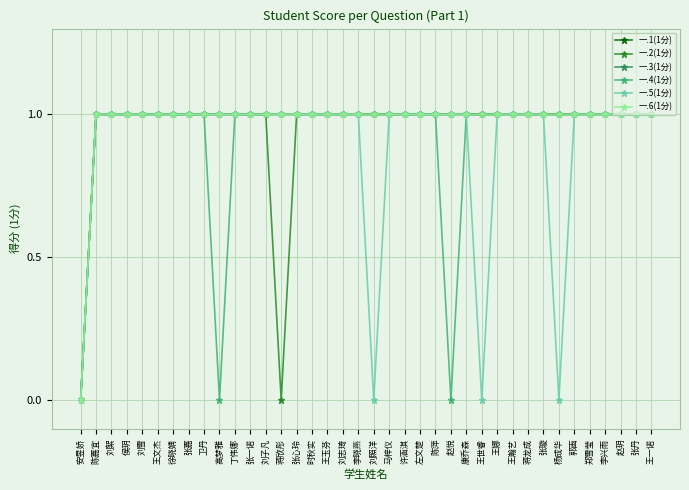

Reading left to right, transcribe all the data shown in this chart.

一.1(1分): 0	1	1	1	1	1	1	1	1	1	1	1	1	1	1	1	1	1	1	1	1	1	1	1	1	1	1	1	1	1	1	1	1	1	1	1	1	1
一.2(1分): 0	1	1	1	1	1	1	1	1	1	1	1	1	0	1	1	1	1	1	1	1	1	1	1	1	1	1	1	1	1	1	1	1	1	1	1	1	1
一.3(1分): 0	1	1	1	1	1	1	1	1	1	1	1	1	1	1	1	1	1	1	1	1	1	1	1	1	1	1	1	1	1	1	1	1	1	1	1	1	1
一.4(1分): 0	1	1	1	1	1	1	1	1	0	1	1	1	1	1	1	1	1	1	1	1	1	1	1	0	1	1	1	1	1	1	1	1	1	1	1	1	1
一.5(1分): 0	1	1	1	1	1	1	1	1	1	1	1	1	1	1	1	1	1	1	0	1	1	1	1	1	1	0	1	1	1	1	0	1	1	1	1	1	1
一.6(1分): 0	1	1	1	1	1	1	1	1	1	1	1	1	1	1	1	1	1	1	1	1	1	1	1	1	1	1	1	1	1	1	1	1	1	1	1	1	1